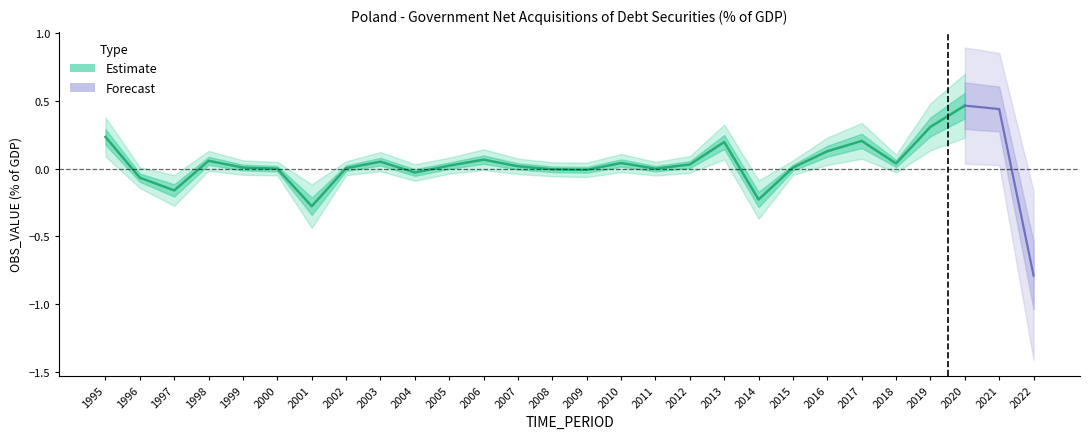

What is the sum of all values?

0.8